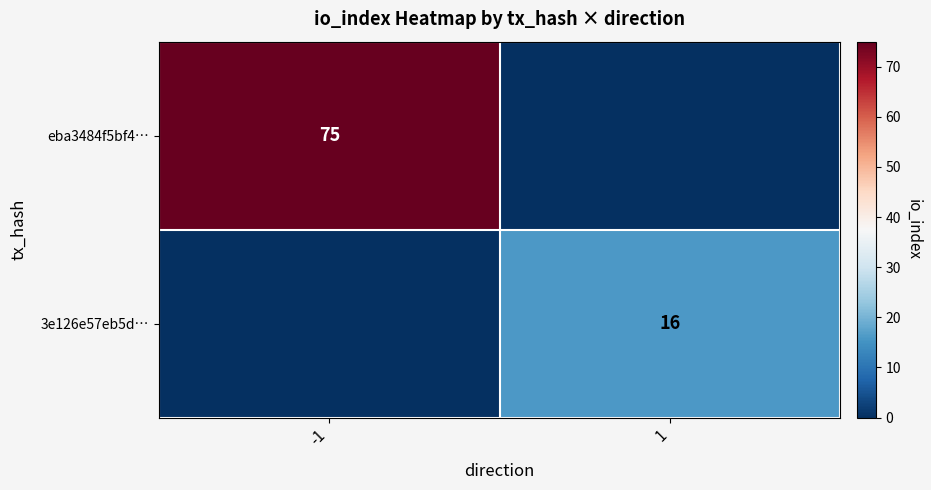

True or false: 3e126e57eb5d… has a value of 16 at 1.

True